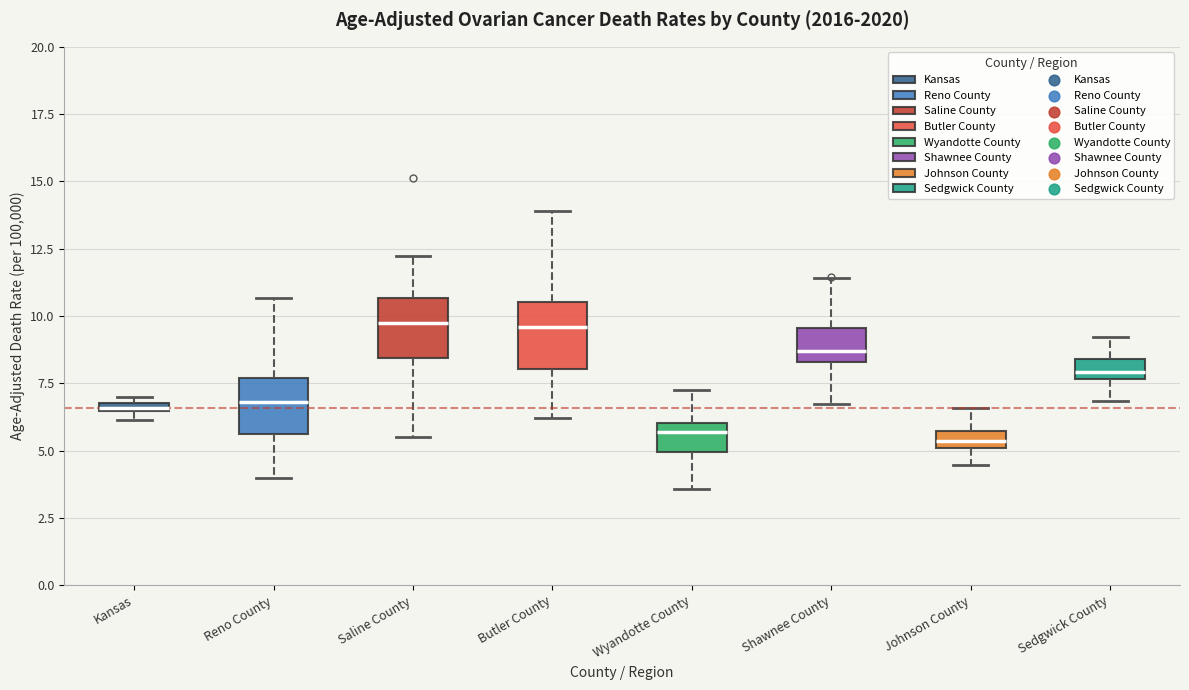

Where is the lower edge of the box for Reno County on the y-axis? The values are not printed on the chart, so give them approximately, as read against the axis.

5.5